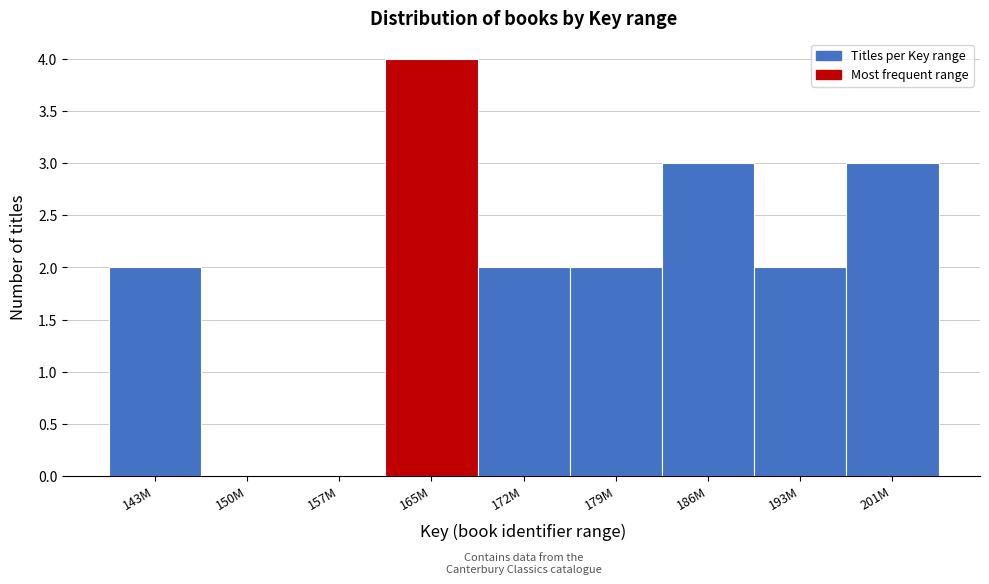

Reading left to right, list all the values displayed in this chart.

143M=2	150M=0	157M=0	165M=4	172M=2	179M=2	186M=3	193M=2	201M=3